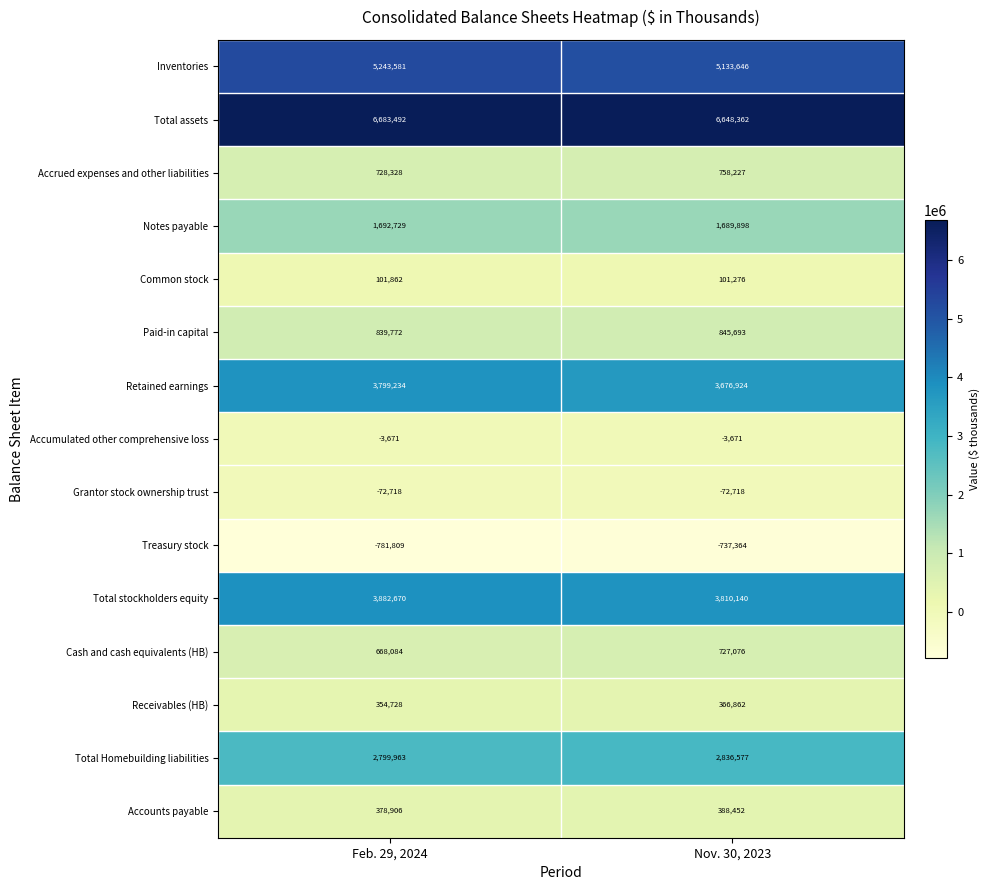

What is the difference between the highest and lowest values at Nov. 30, 2023?

7385726